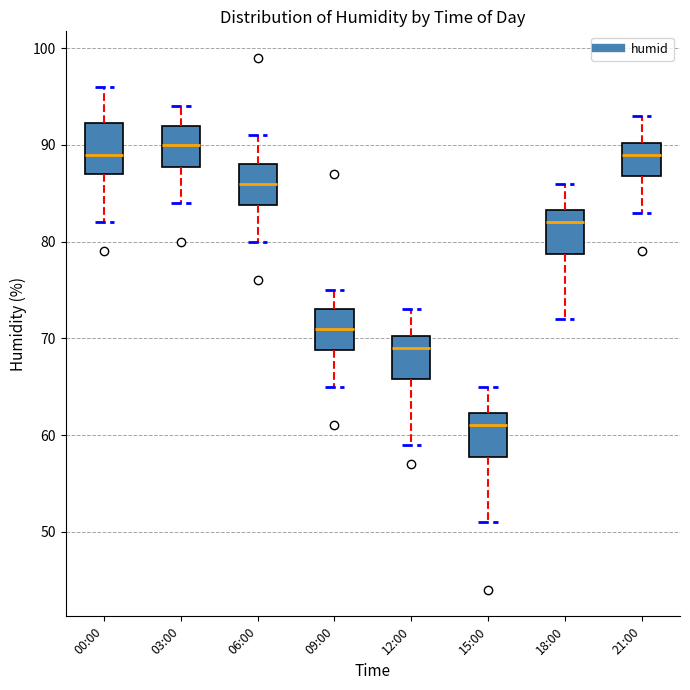

Reading left to right, read every box against the y-axis: the position of its median line, the range the box covers, and the ends of its whiskers. The values are not printed on the chart, so give them approximately, as read against the axis.

00:00: median 89, box 87 to 92, whiskers 82 to 96
03:00: median 90, box 88 to 92, whiskers 84 to 94
06:00: median 86, box 84 to 88, whiskers 80 to 91
09:00: median 71, box 69 to 73, whiskers 65 to 75
12:00: median 69, box 66 to 70, whiskers 59 to 73
15:00: median 61, box 58 to 62, whiskers 51 to 65
18:00: median 82, box 79 to 83, whiskers 72 to 86
21:00: median 89, box 87 to 90, whiskers 83 to 93